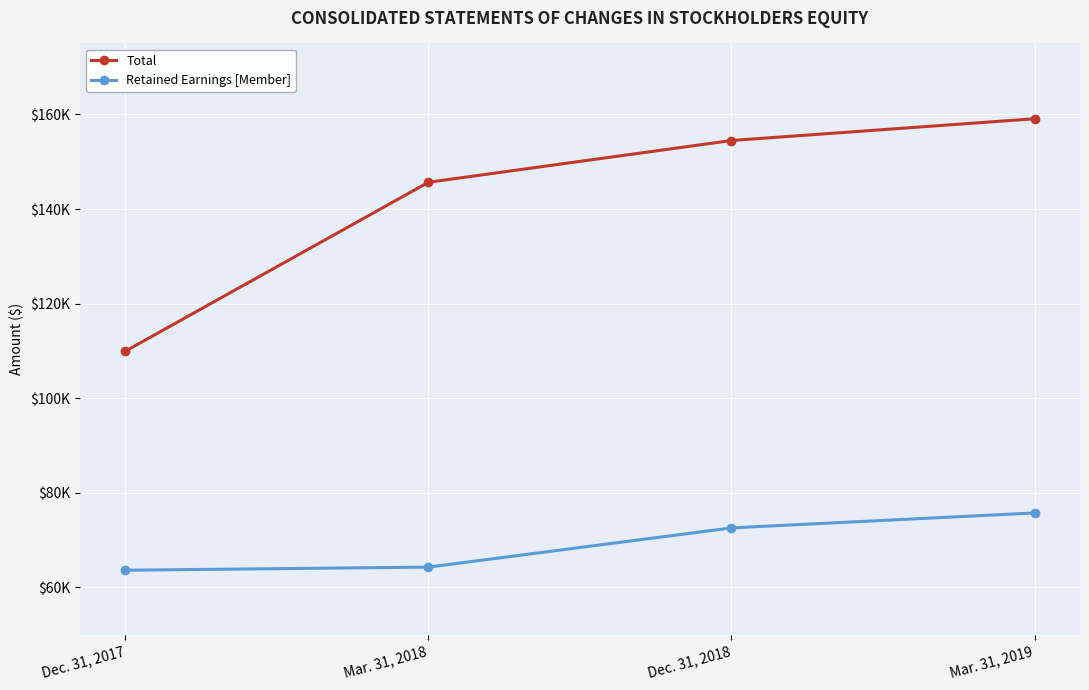

What are all the series names shown in the legend?

Total, Retained Earnings [Member]